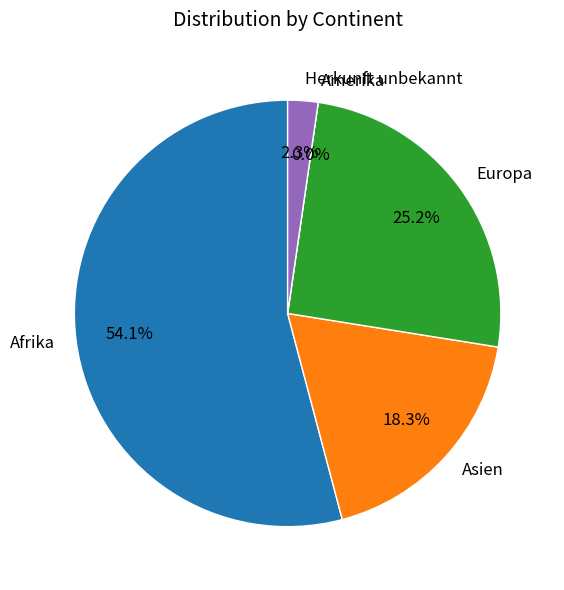

To the nearest percent, what is the difference between the largest and smallest slice percentages?

54%